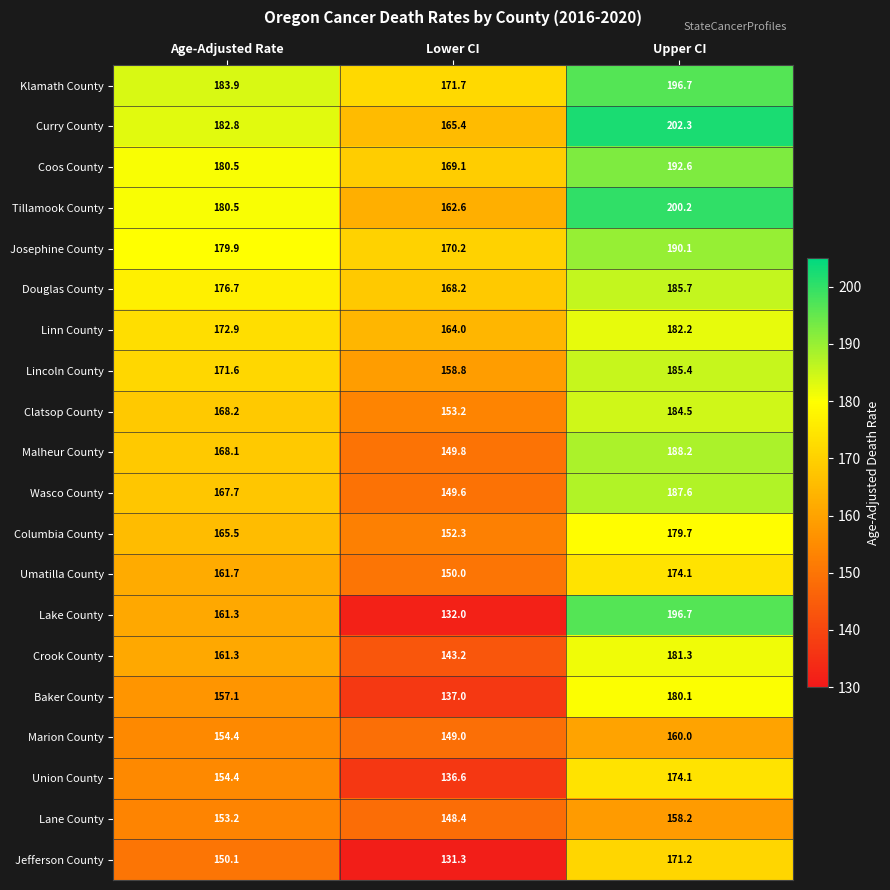

Which series has the largest total across all categories?

Klamath County